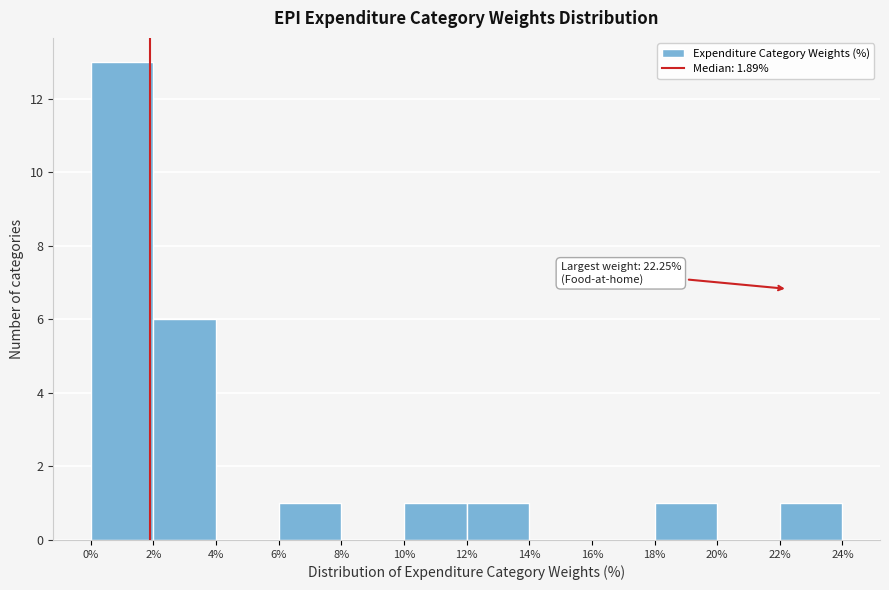

Over which range of the x-axis is the bar tallest?

0% to 2%